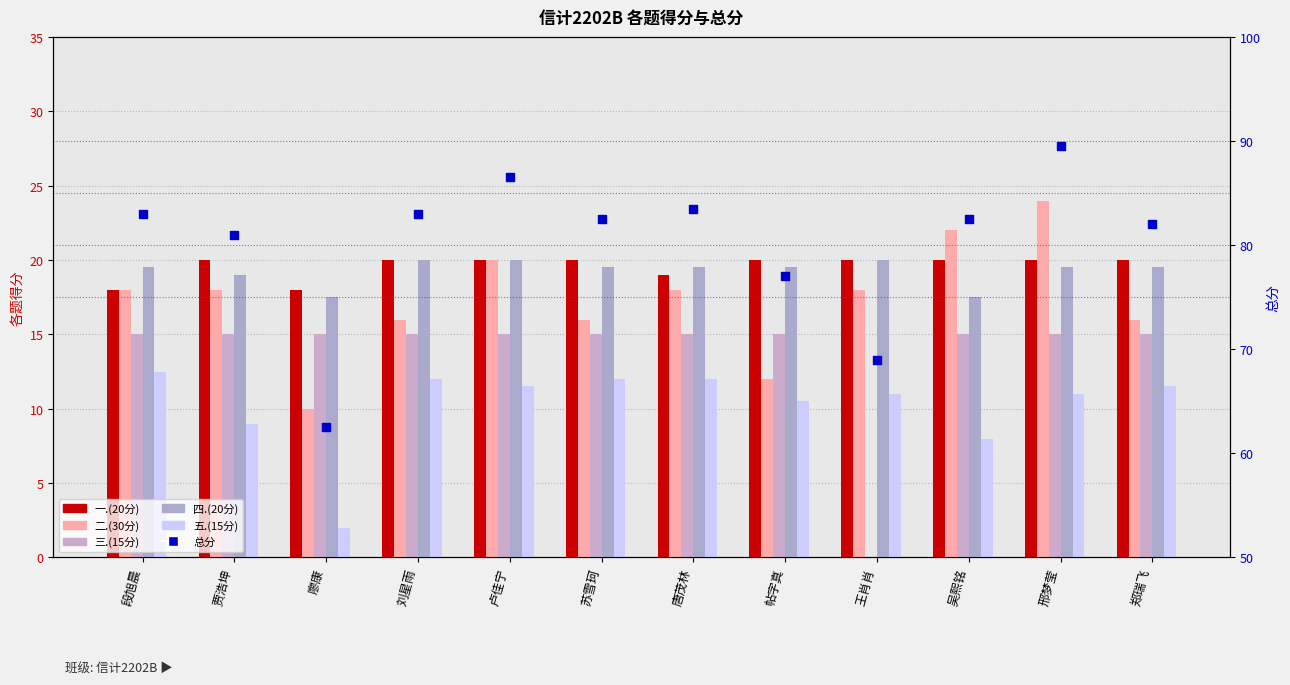

Which series has the largest total across all categories?

总分